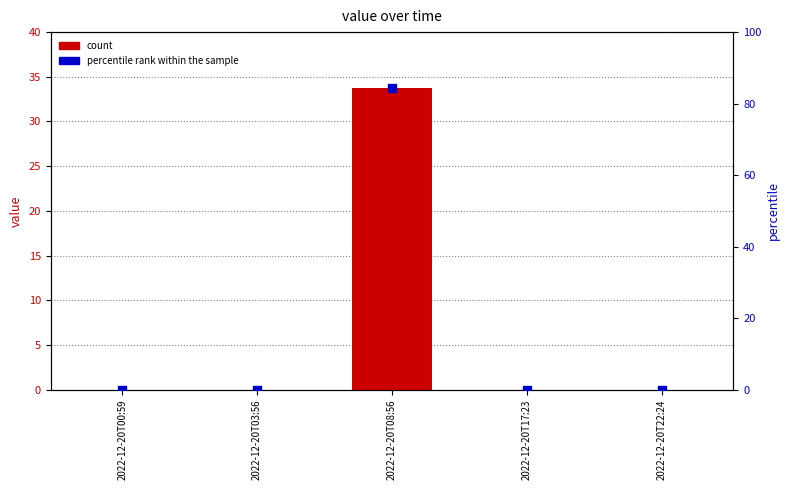

Which series has the largest total across all categories?

percentile rank within the sample